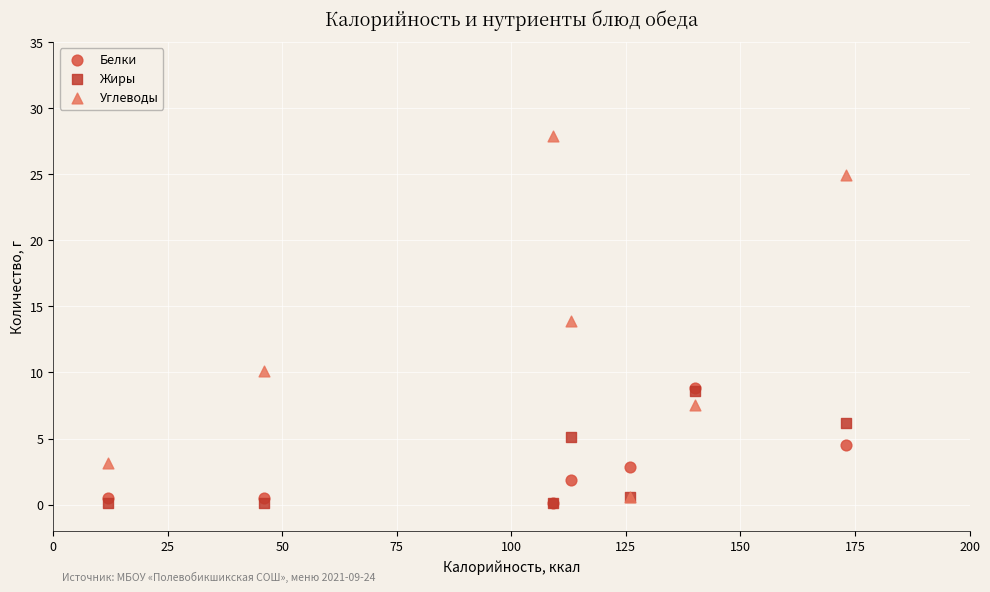

Which series reaches the maximum Y coordinate?

Углеводы